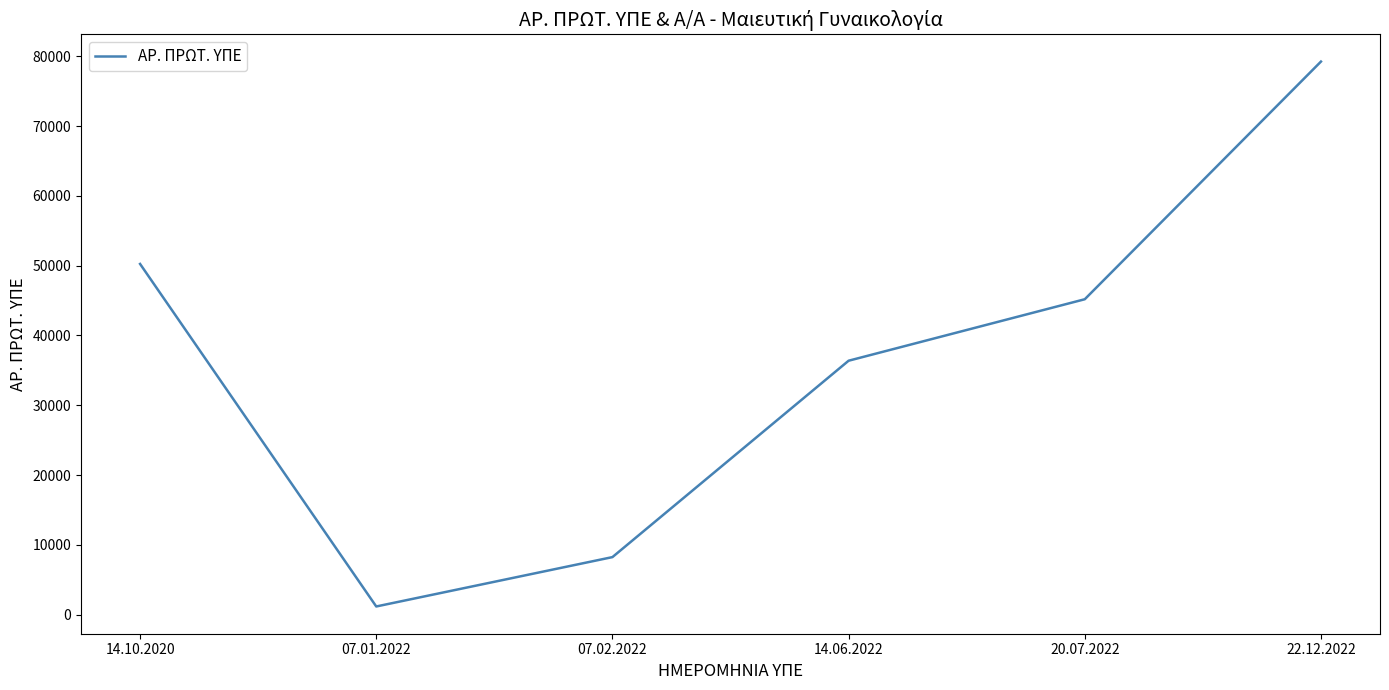

Which category has the highest value across all series?

22.12.2022